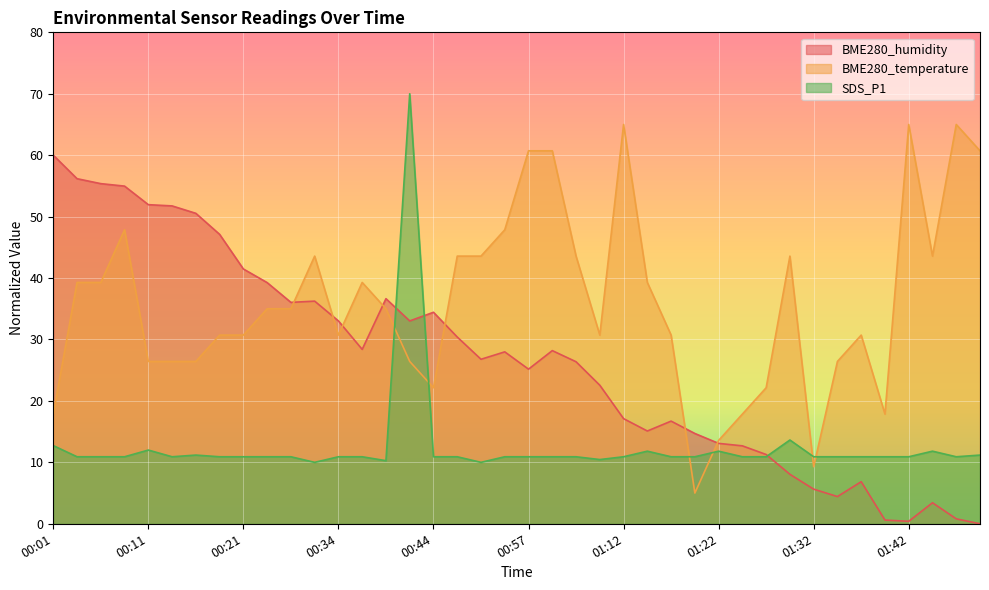

Which series has the largest range (max minus min)?

SDS_P1